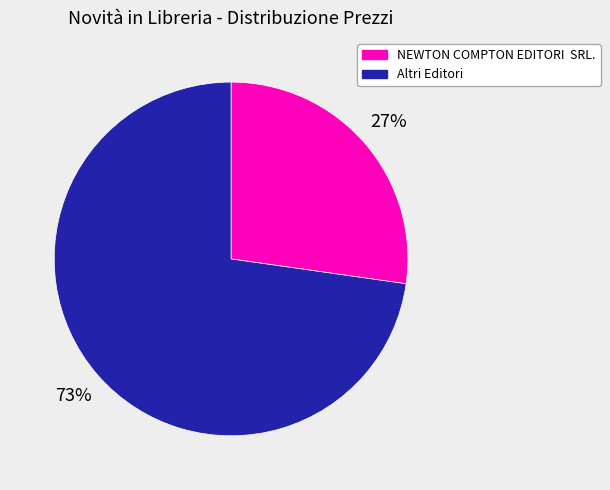

What percentage is the NEWTON COMPTON EDITORI SRL. slice, to the nearest percent?

27%